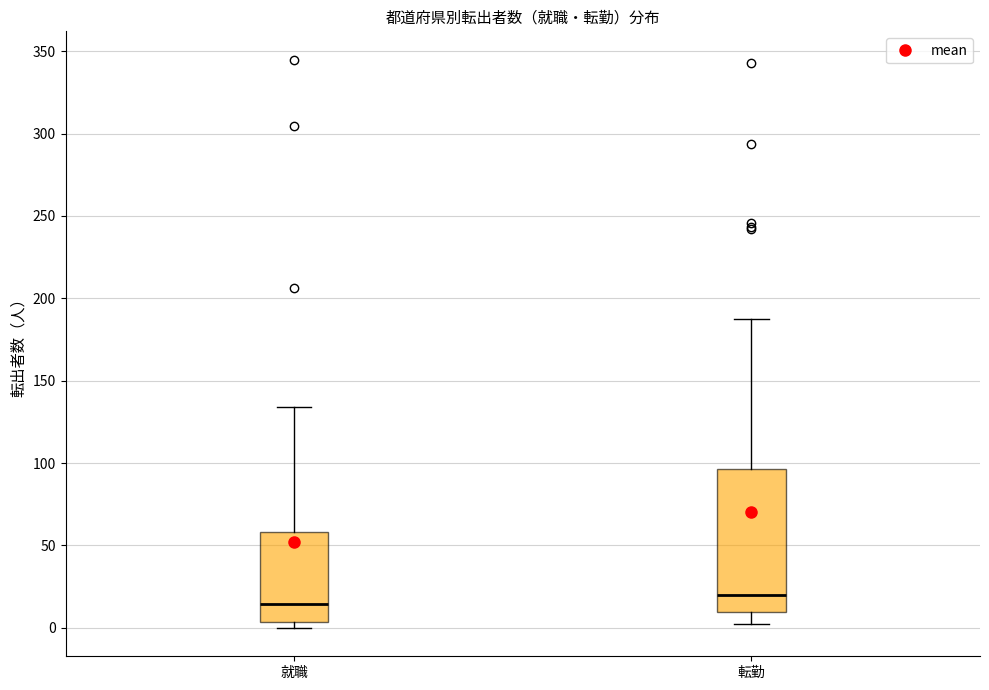

Reading left to right, read every box against the y-axis: the position of its median line, the range the box covers, and the ends of its whiskers. The values are not printed on the chart, so give them approximately, as read against the axis.

就職: median 15, box 5 to 60, whiskers 0 to 135
転勤: median 20, box 10 to 95, whiskers 0 to 190